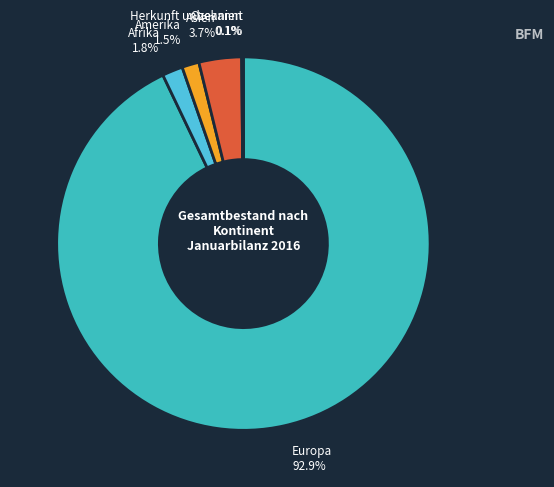

Does any single category account for the majority?

Yes